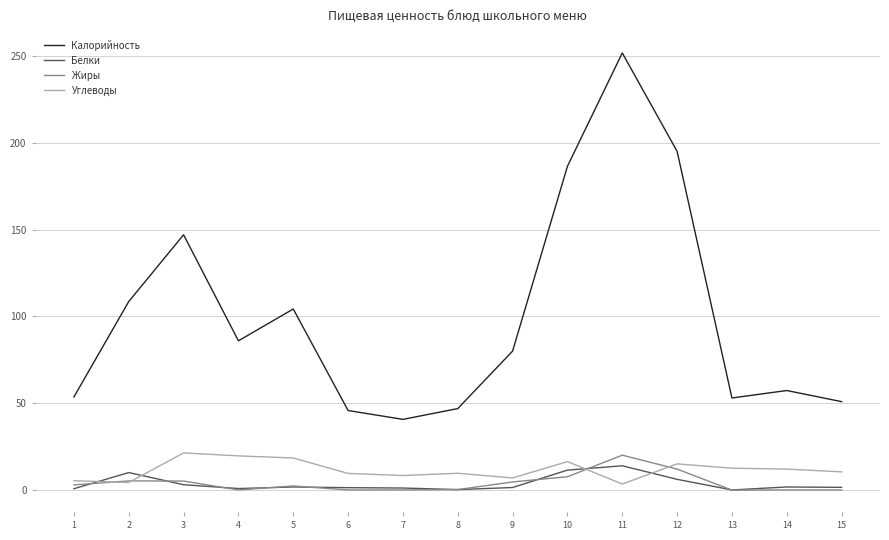

How many series are shown in this chart?

4